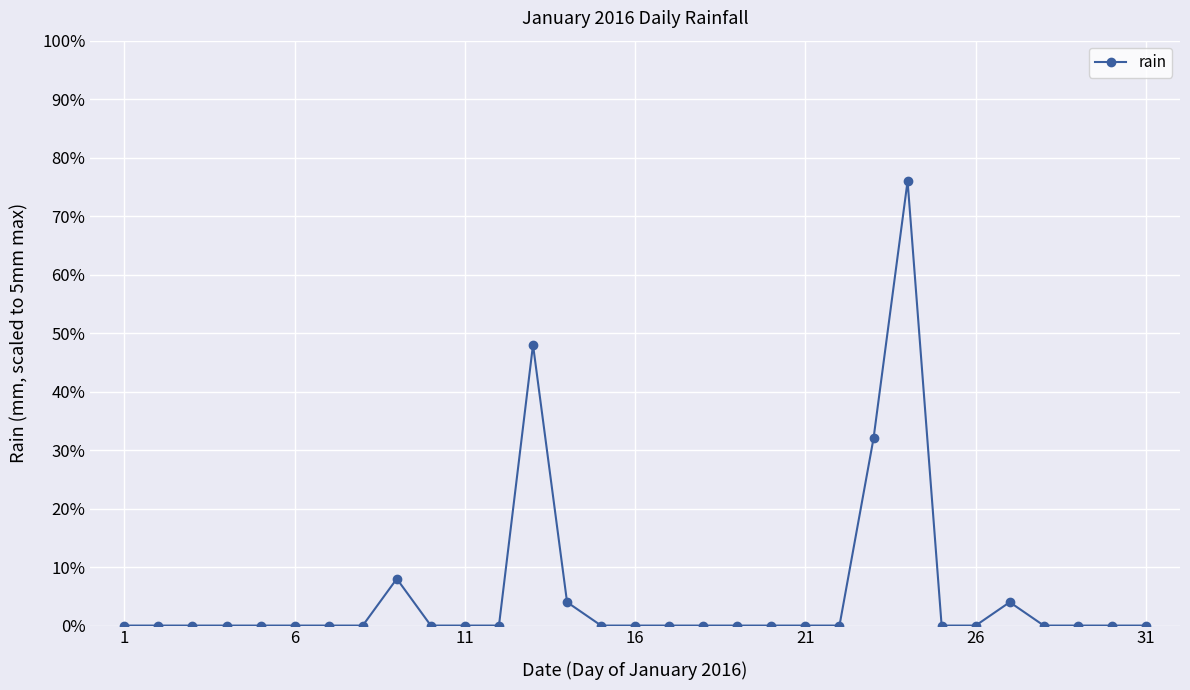

Does the chart have visible grid lines?

Yes